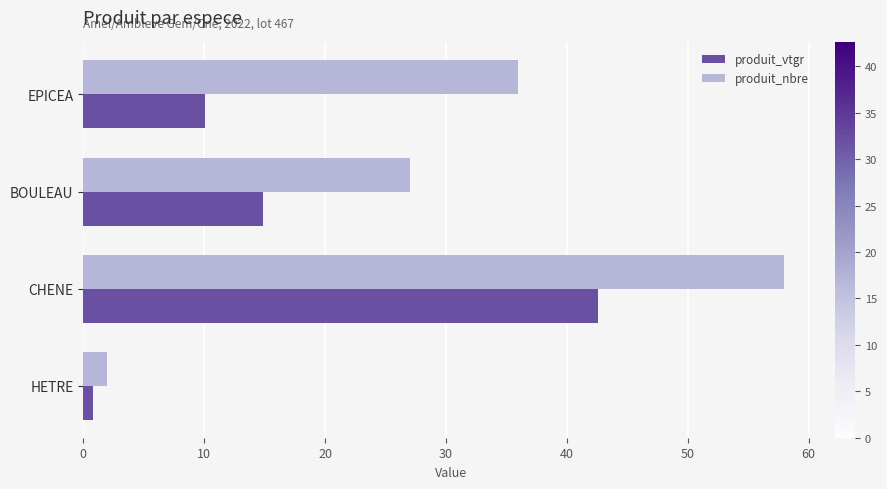

What is the difference between the maximum and minimum values in the produit_nbre series?

56.0